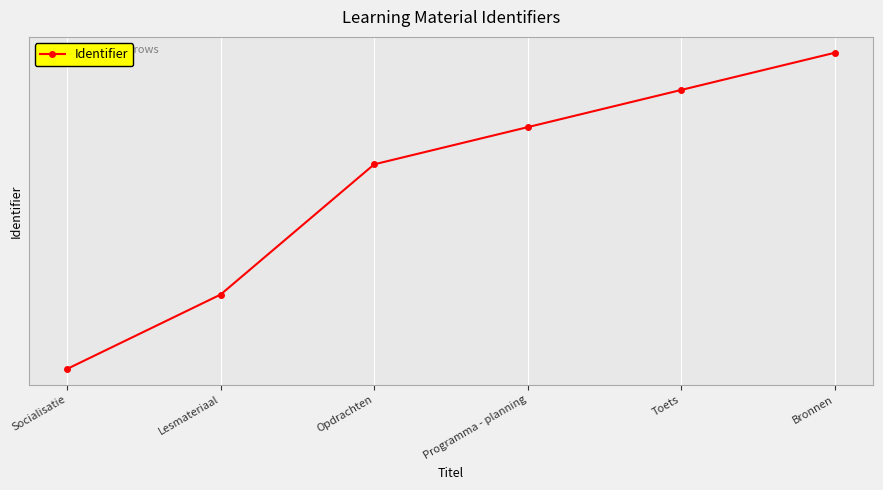

What position from the right is Programma - planning?

3